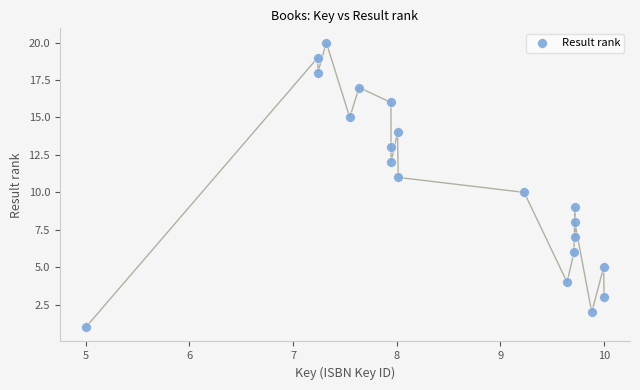

What is the range of Y values (max minus min)?

19